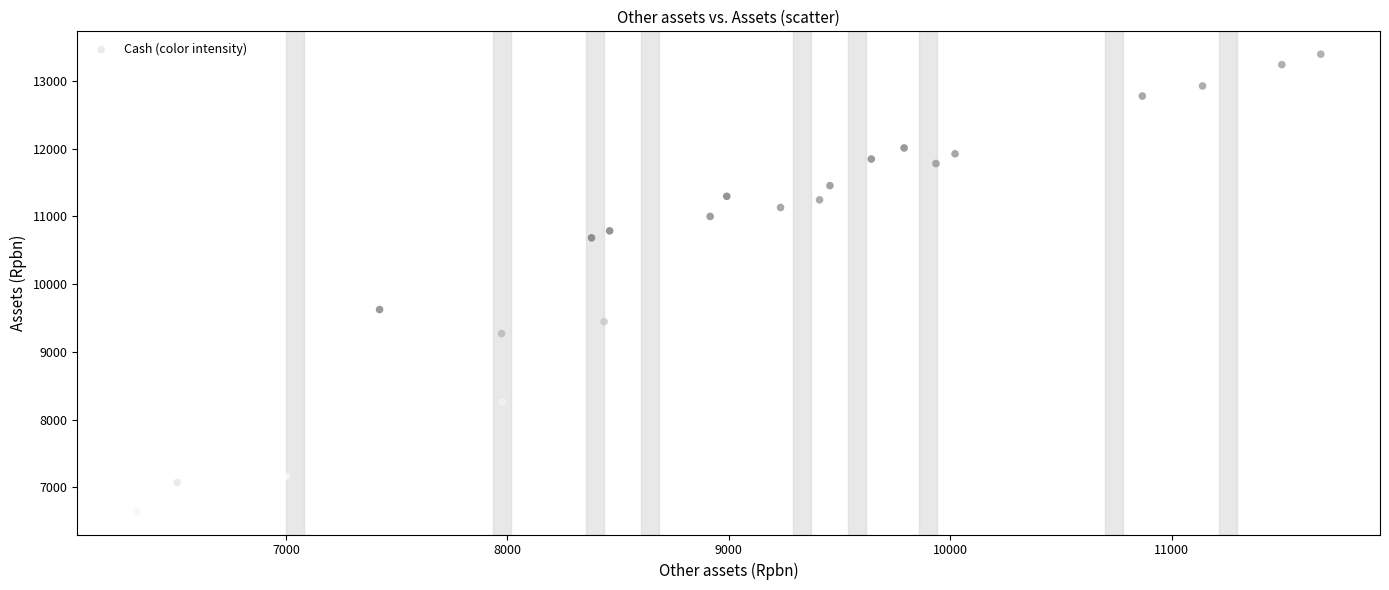

What Y value in the scatter plot is closest to 10017?

9624